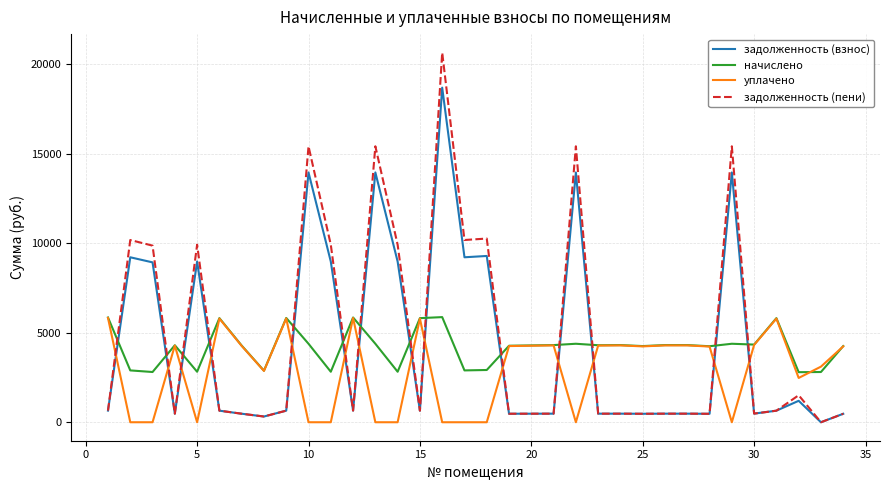

Which series ends up on top after the final intersection of начислено and задолженность (пени)?

начислено